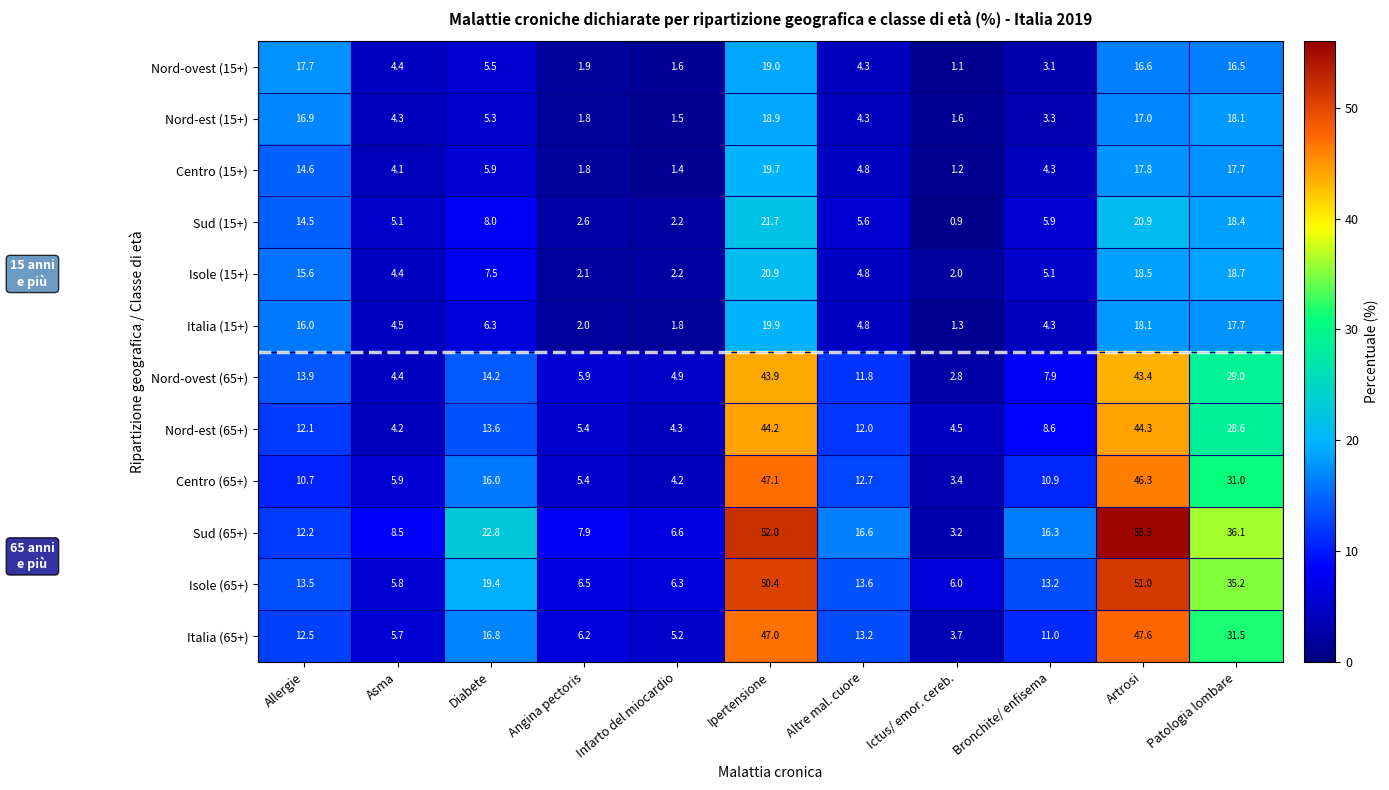

Which category has the lowest value across all series?

Ictus/ emor. cereb.